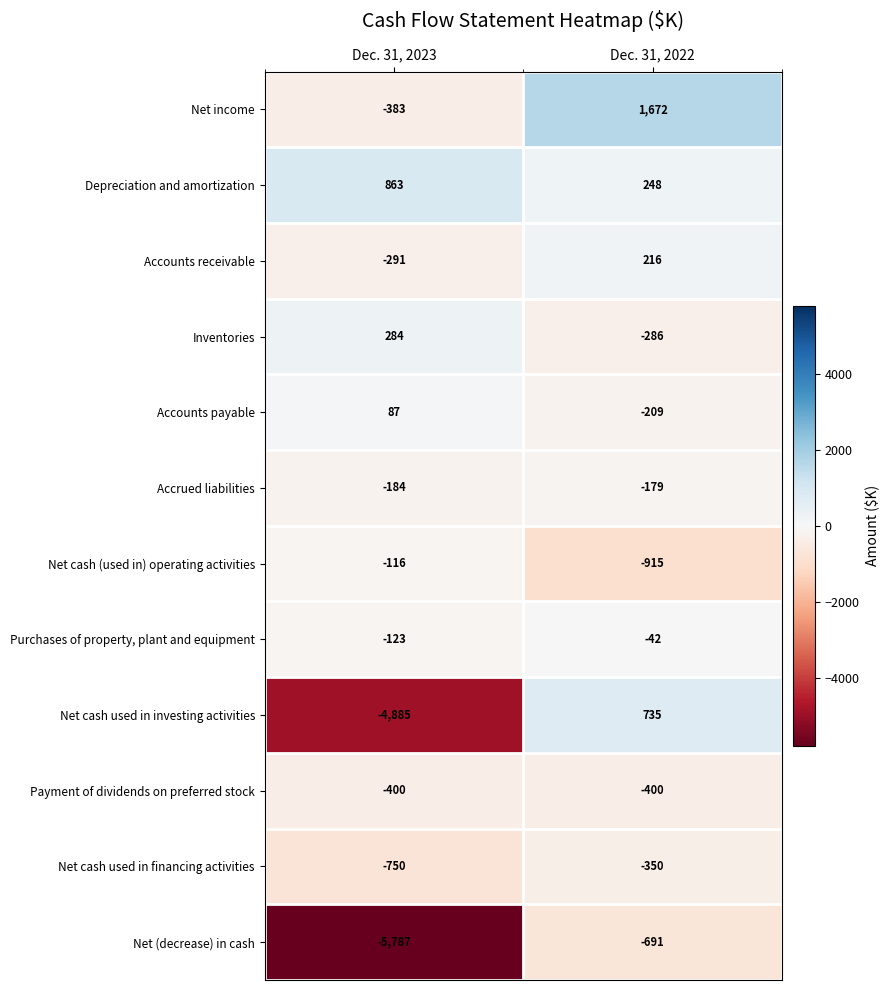

Which series has the widest spread of values?

Net cash used in investing activities